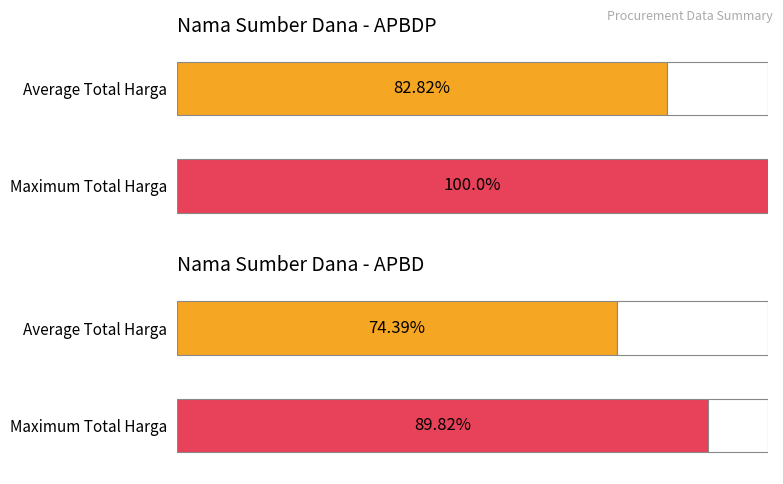

The value at APBD is 658320198. True or false?

False